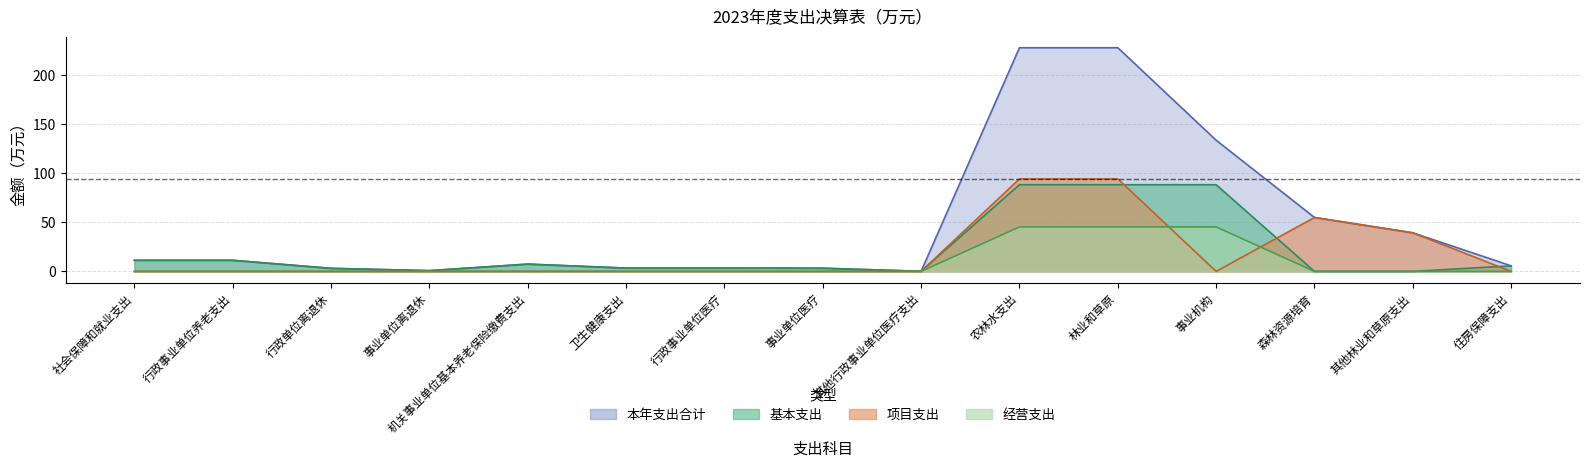

Does the chart display data point markers on the line(s)?

No